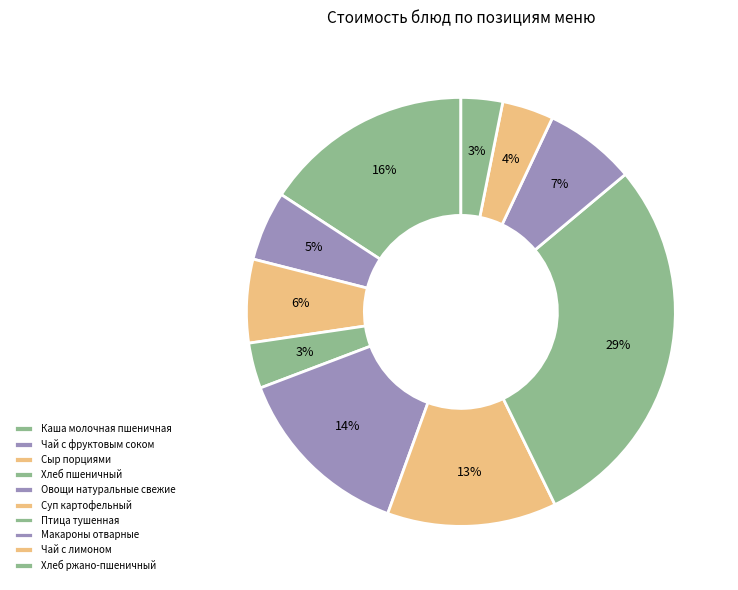

Count the number of slices in the pie.

10